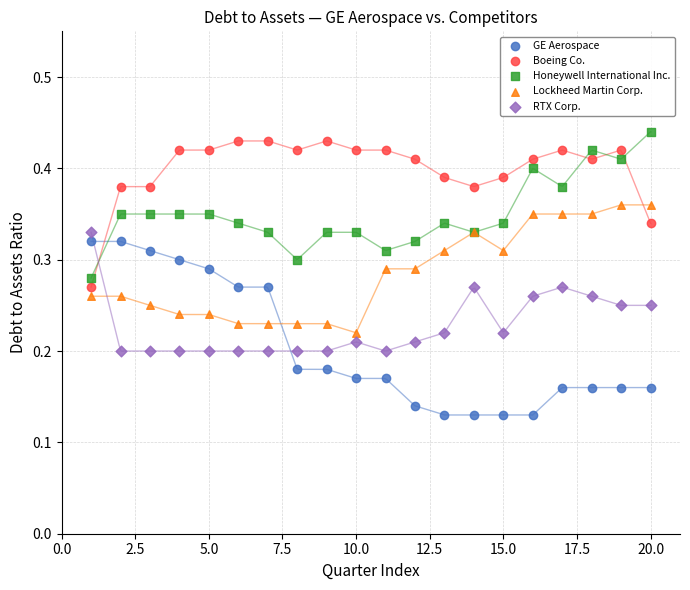

Which series has the largest Y range (max minus min)?

GE Aerospace